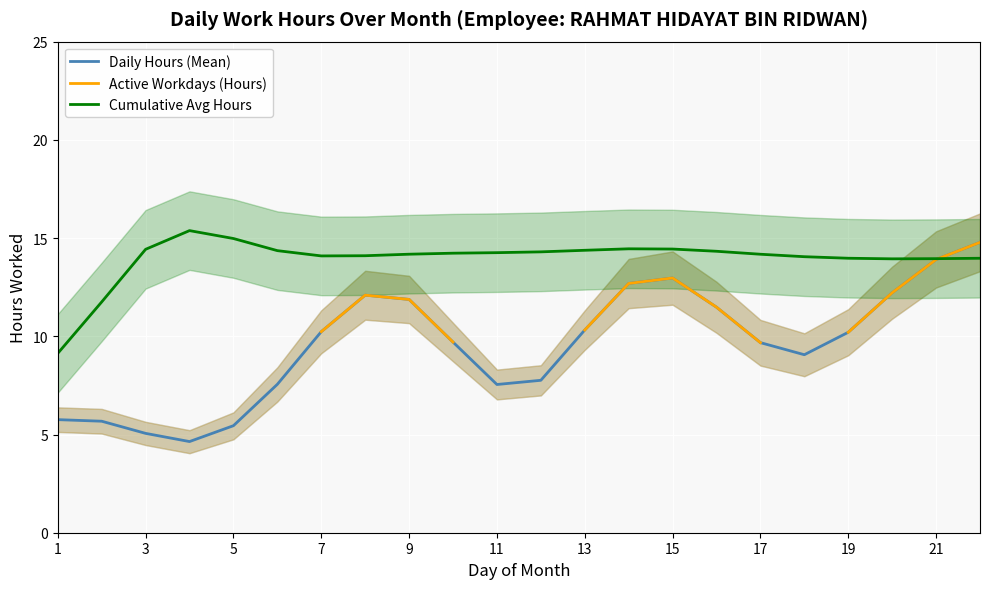

The Cumulative Avg Hours series shows 21.7 at 5. True or false?

False